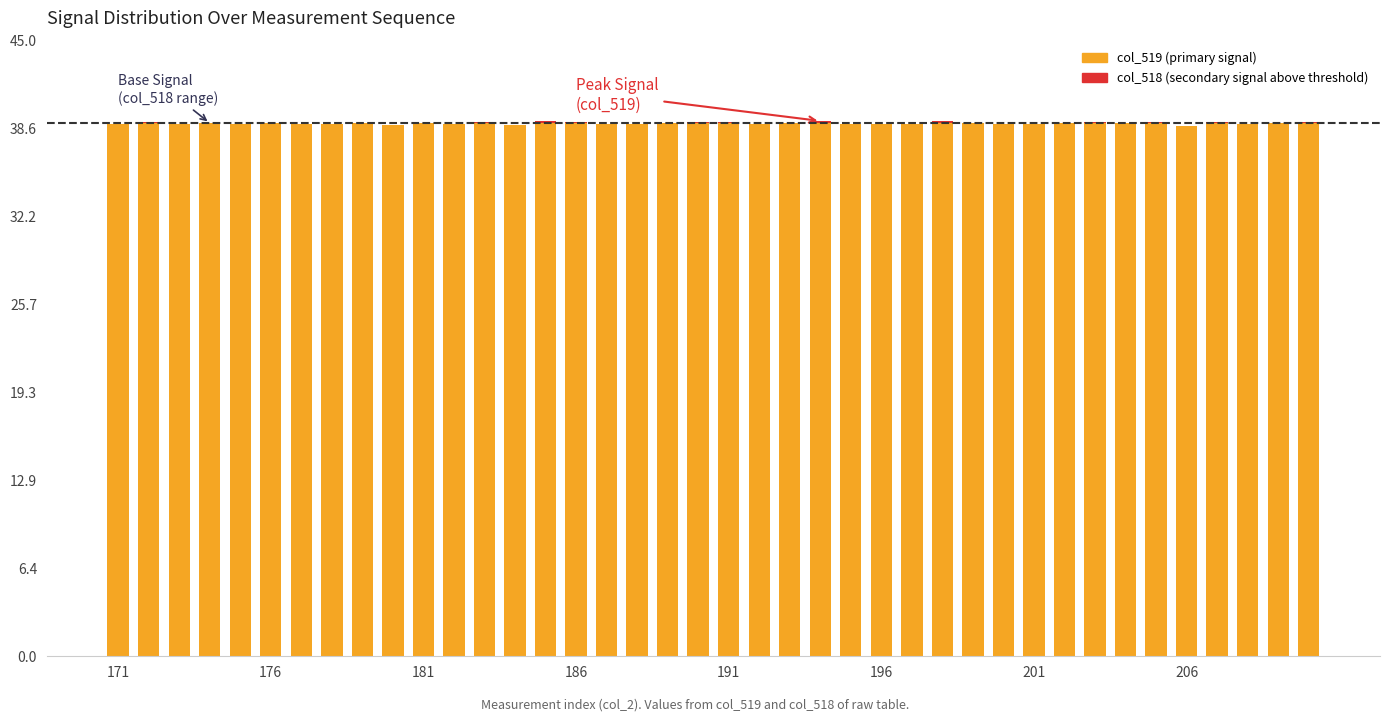

What is the sum of all col_519 values?

1560.0